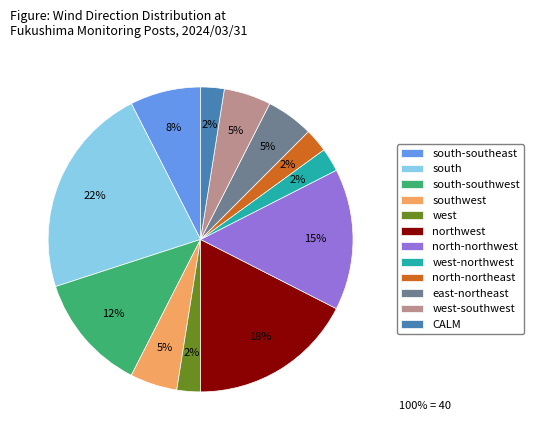

To the nearest percent, what is the average slice percentage?

8%